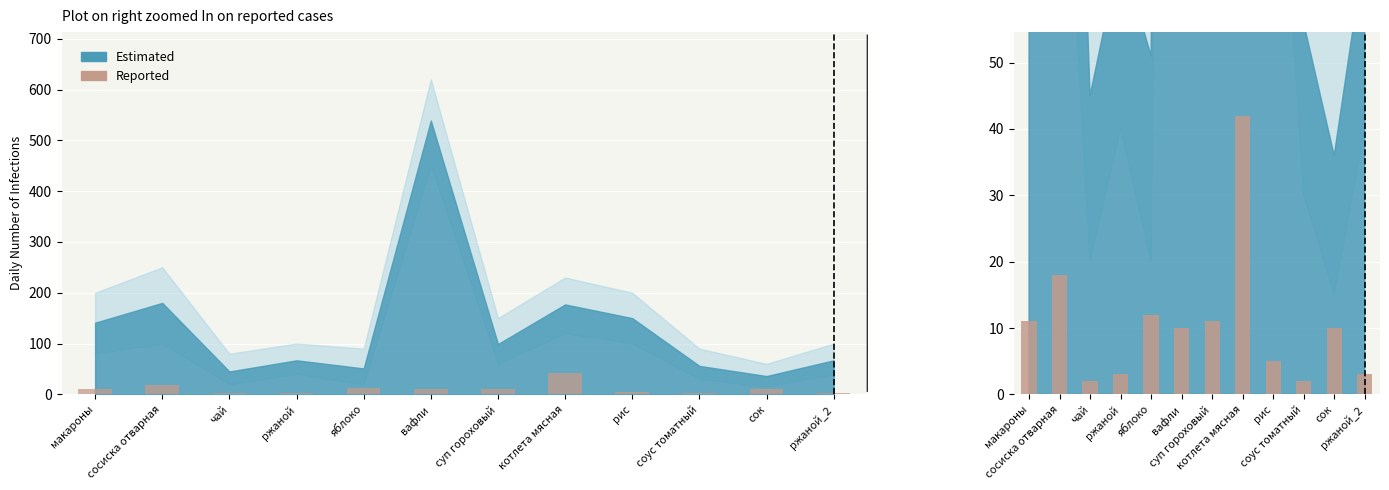

What is the value of the 5th bar from the left?

12